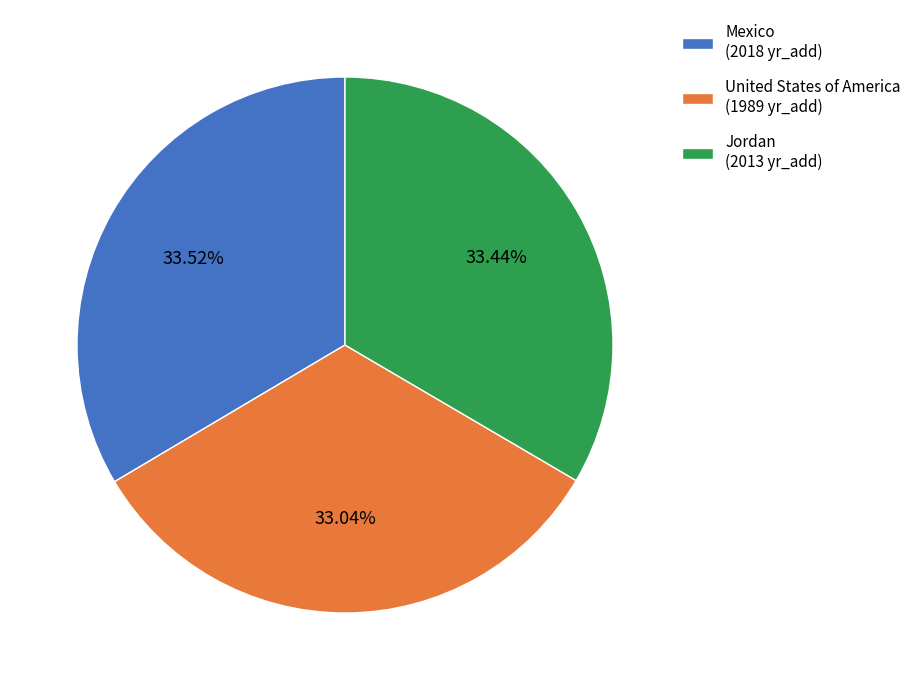

To the nearest percent, what is the combined percentage of United States of America and Mexico?

67%